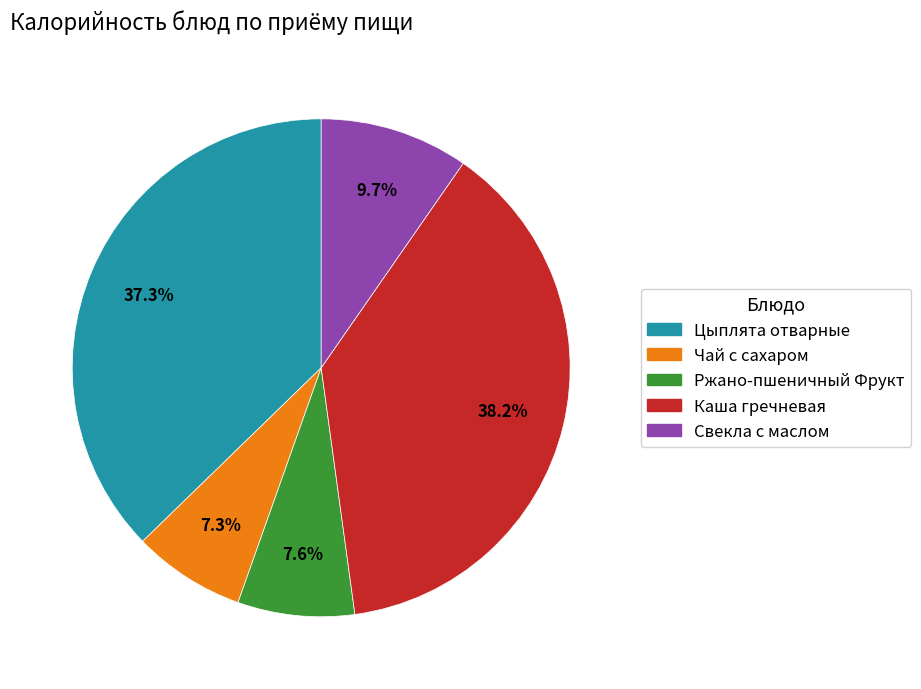

How many slices are in this pie chart?

5